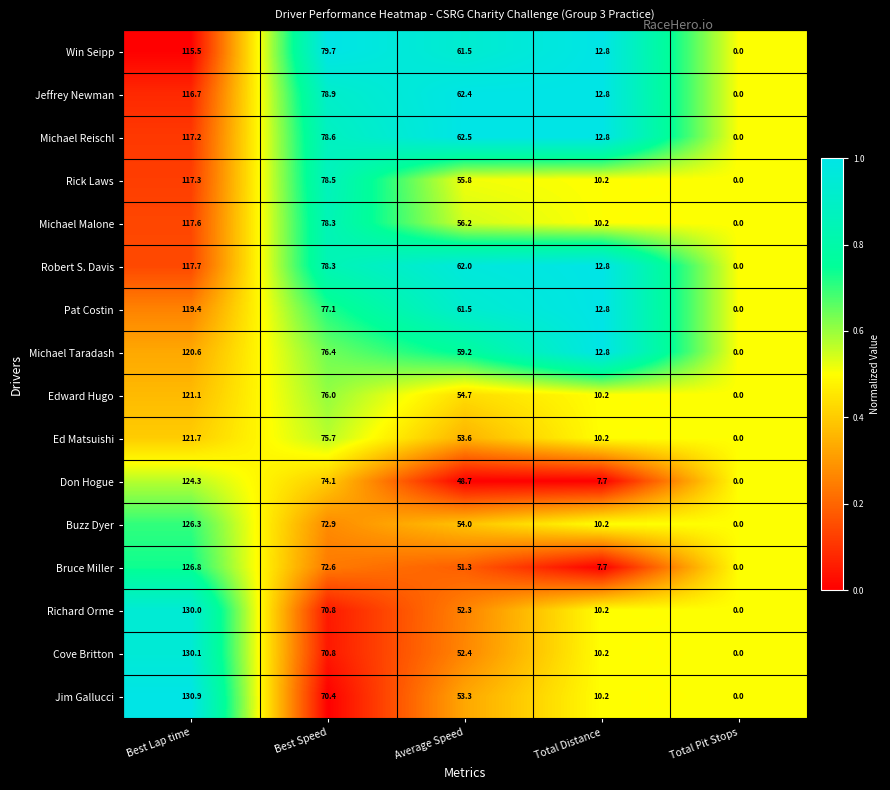

The value of Don Hogue at Average Speed is 75.4. True or false?

False